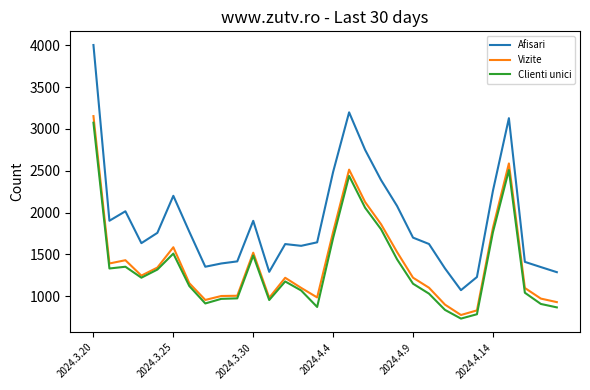

True or false: Afisari and Clienti unici intersect in this chart.

False